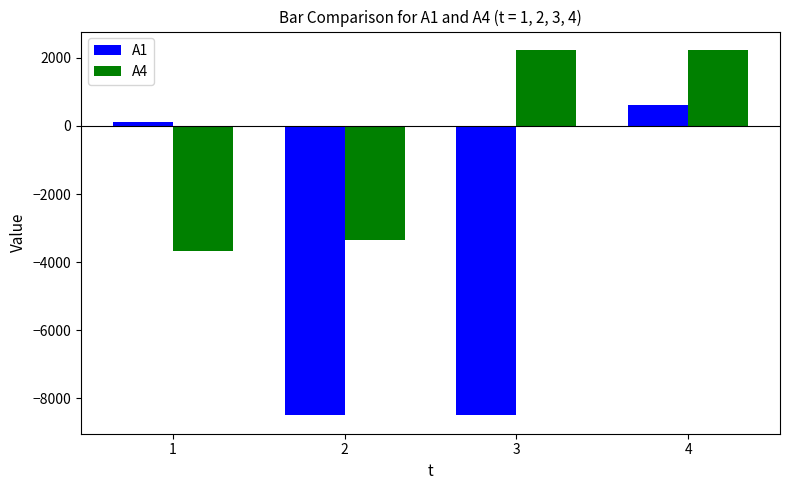

Reading left to right, list all the values displayed in this chart.

A1: 1=125	2=-8500	3=-8500	4=625
A4: 1=-3681	2=-3335	3=2234	4=2234